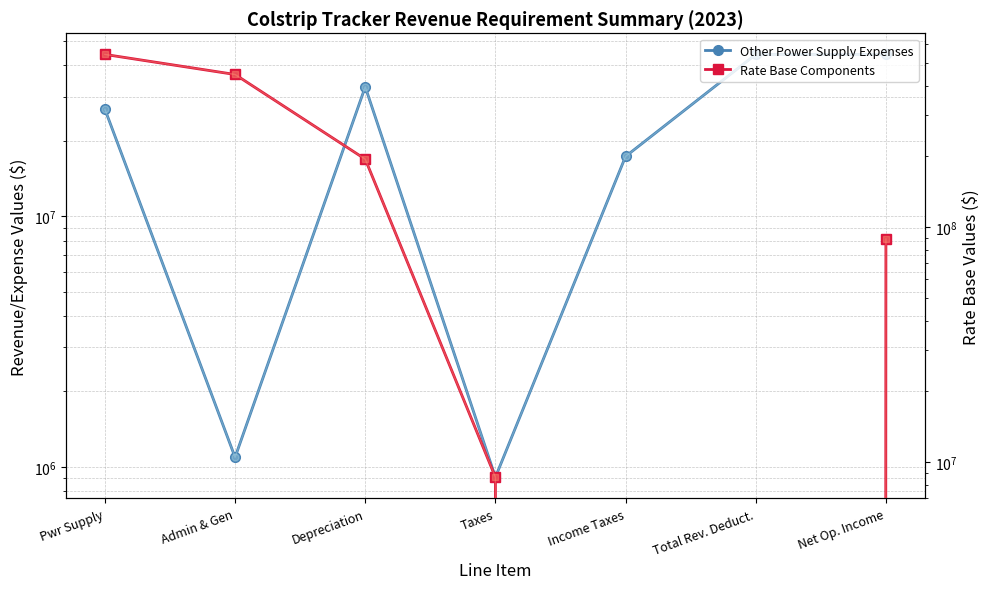

What is the label of the 5th point from the left?

Income Taxes